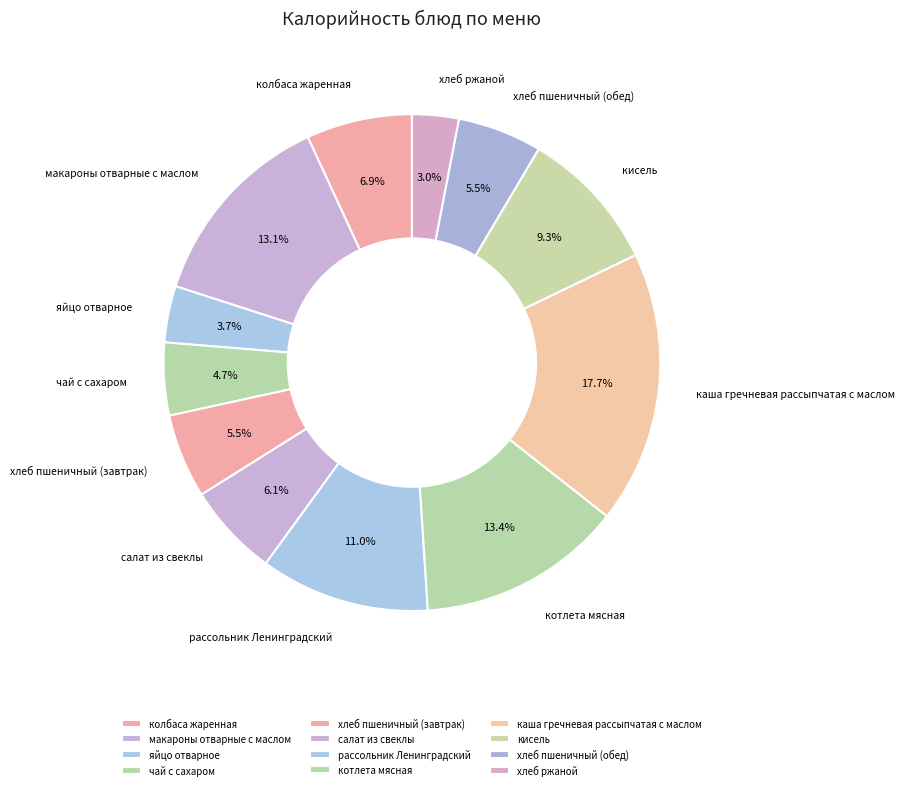

What is the total percentage of каша гречневая рассыпчатая с маслом and колбаса жаренная?

24.6%